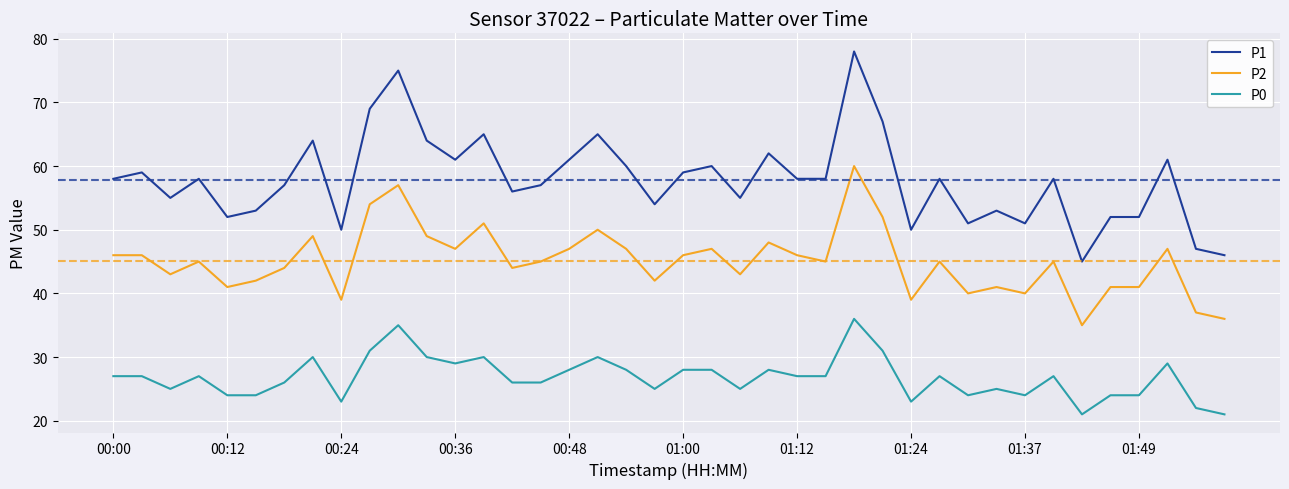

Rank the series by their average value, from lowest to highest.

P0, P2, P1